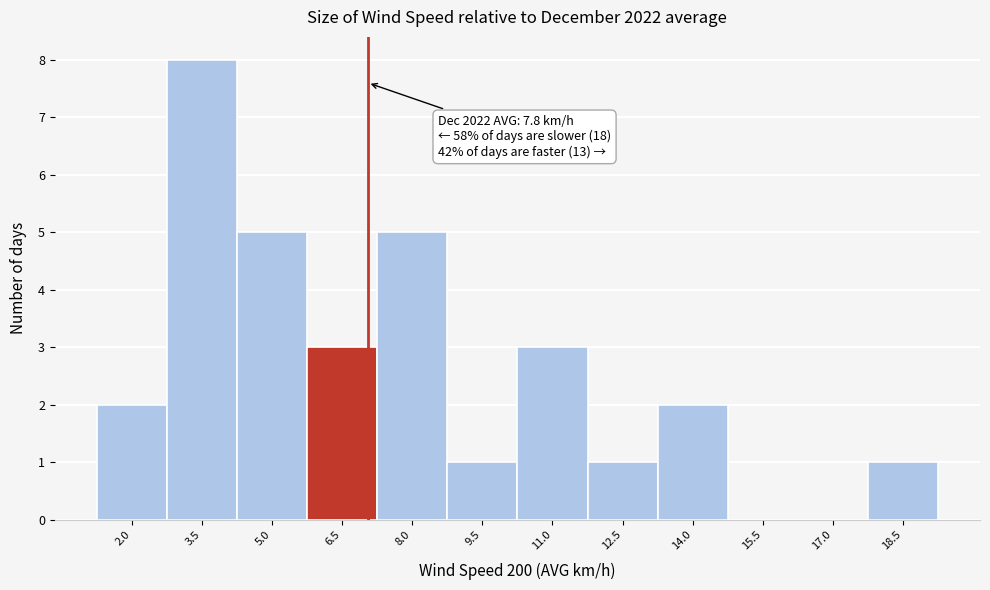

Reading left to right, list all the values displayed in this chart.

2.0=2	3.5=8	5.0=5	6.5=3	8.0=5	9.5=1	11.0=3	12.5=1	14.0=2	15.5=0	17.0=0	18.5=1